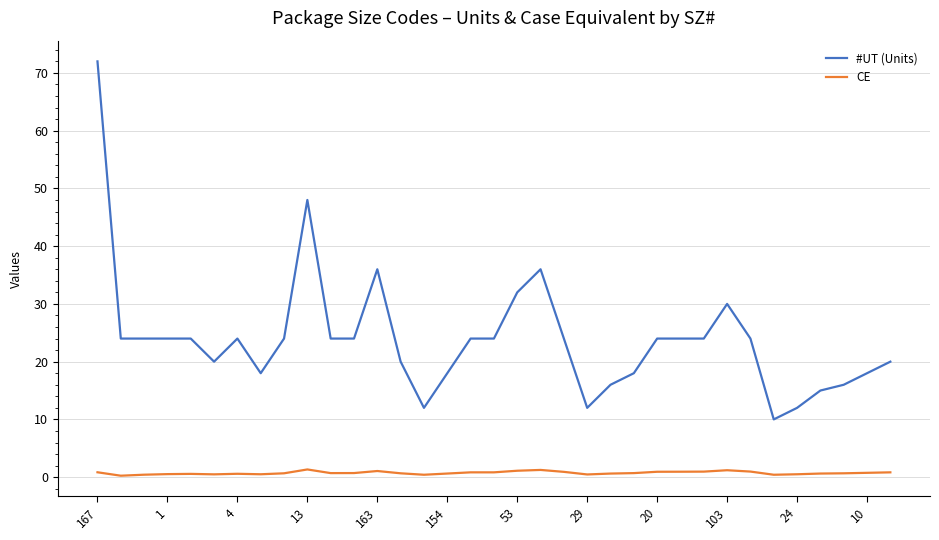

What is the greatest value displayed?

72.0